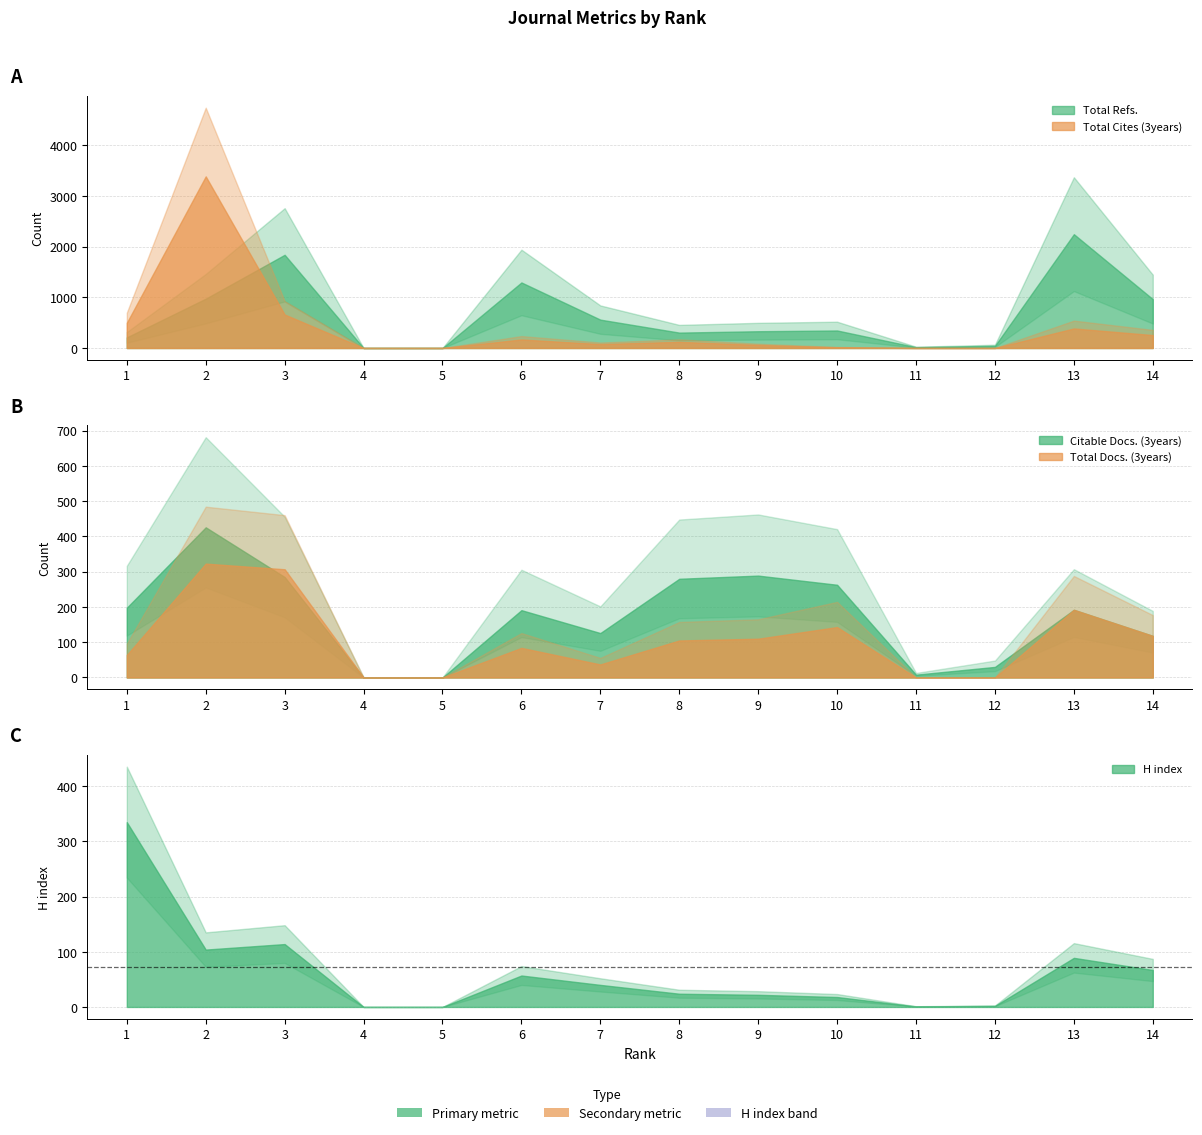

True or false: Total Refs. and Total Cites (3years) cross at least once.

True